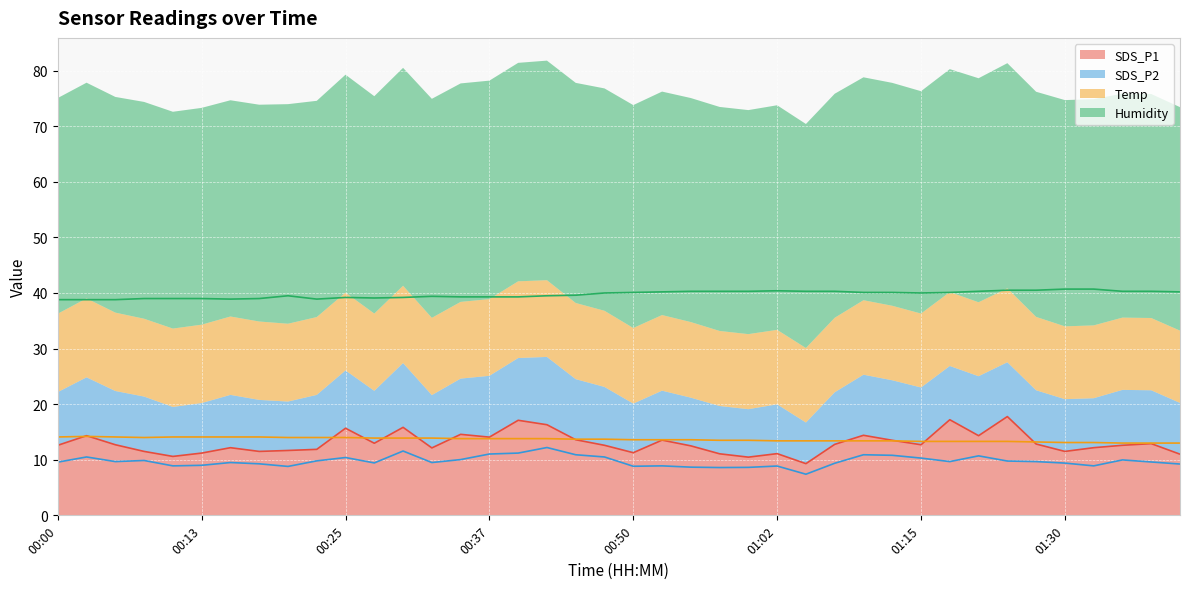

Which has a higher value, 01:37 or 00:25?

00:25